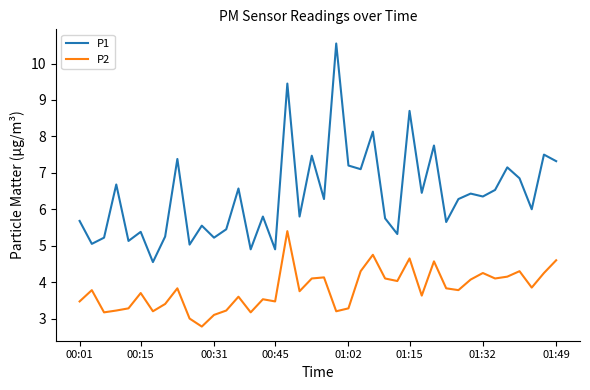

List the series in order of their overall mean, lowest first.

P2, P1